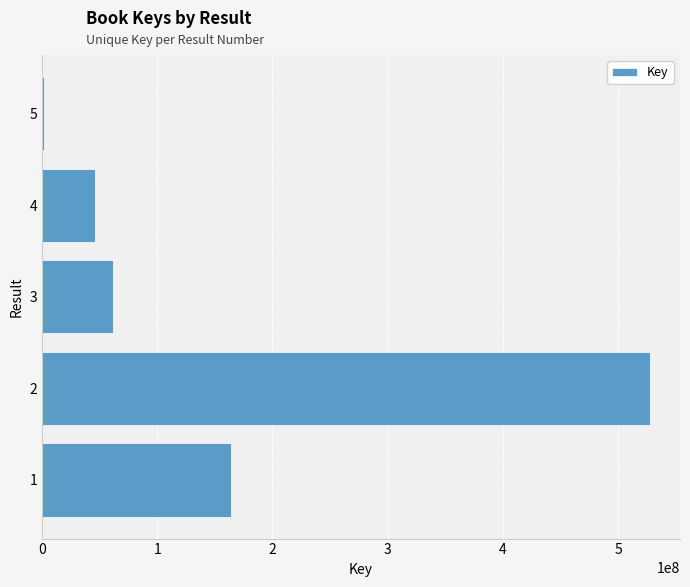

Is it true that the value at 3 is 61074736?

True